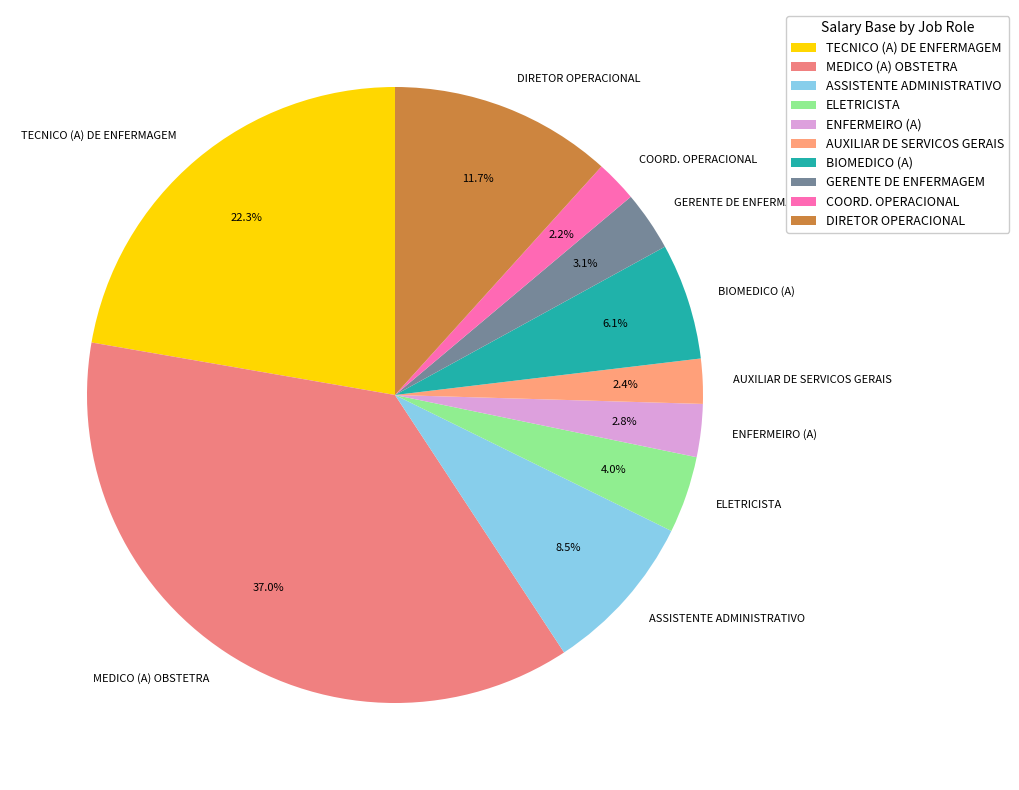

Is ASSISTENTE ADMINISTRATIVO the majority of the pie?

No